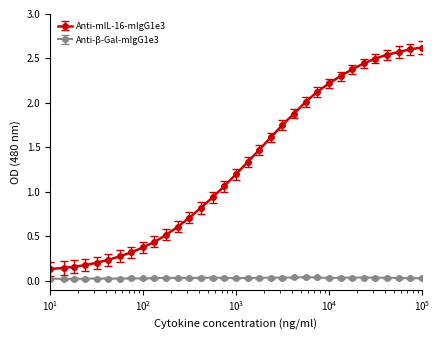

True or false: Anti-β-Gal-mIgG1e3 and Anti-mIL-16-mIgG1e3 intersect in this chart.

False